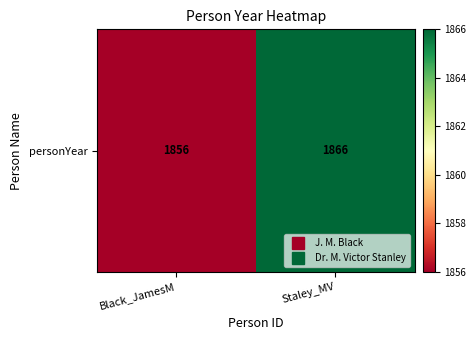

What is the ratio of the value at Staley_MV to the value at Black_JamesM?

1.0